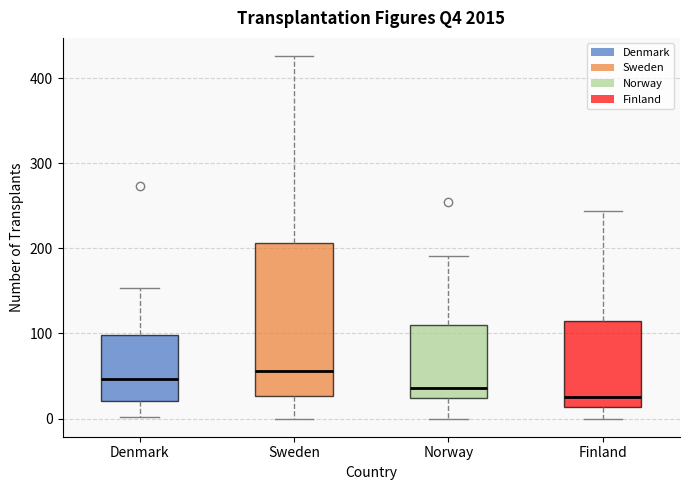

Reading left to right, read every box against the y-axis: the position of its median line, the range the box covers, and the ends of its whiskers. The values are not printed on the chart, so give them approximately, as read against the axis.

Denmark: median 50, box 20 to 100, whiskers 0 to 150
Sweden: median 60, box 30 to 210, whiskers 0 to 430
Norway: median 40, box 20 to 110, whiskers 0 to 190
Finland: median 30, box 10 to 120, whiskers 0 to 240